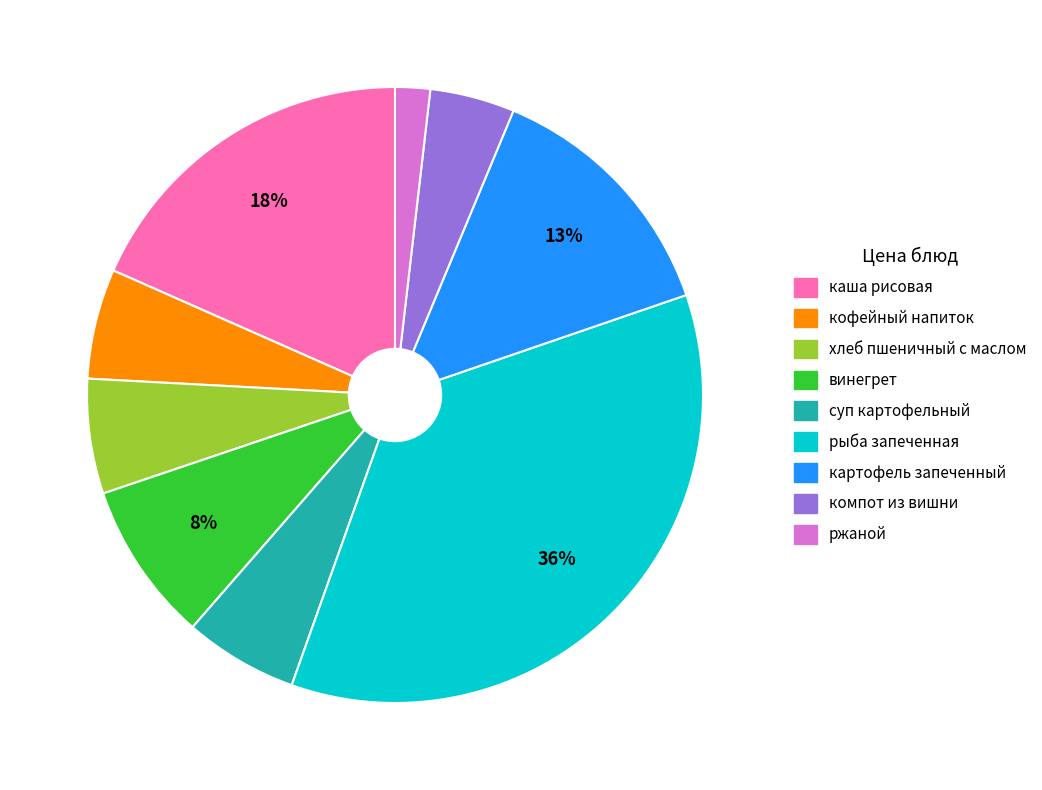

How many slices are in this pie chart?

9